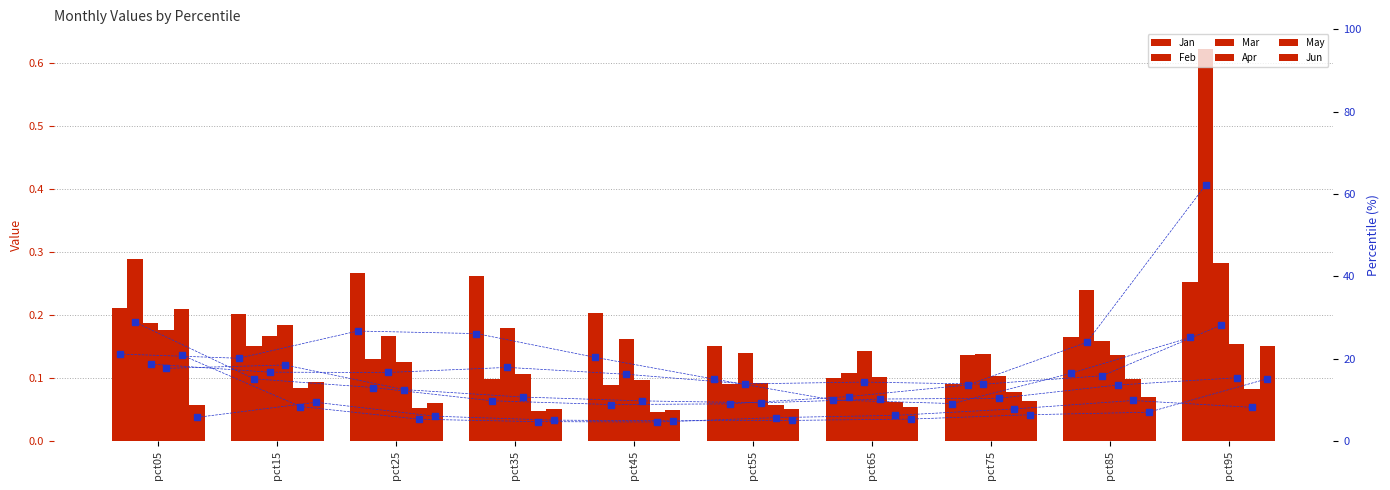

What is the sum of all Apr values?

1.3